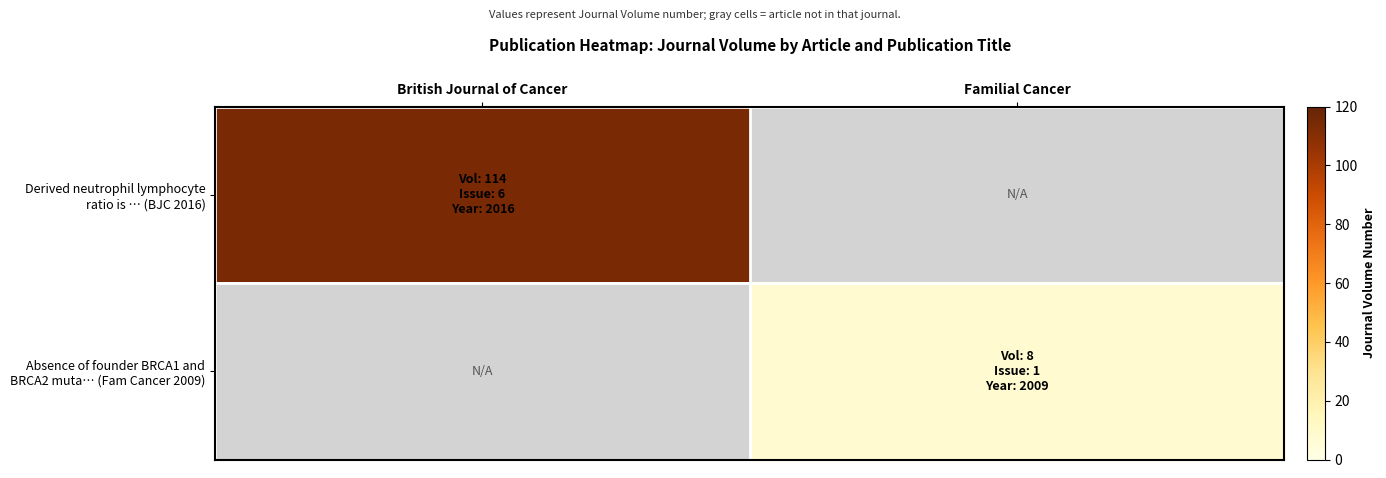

What is the total value across all series at Familial Cancer?

8